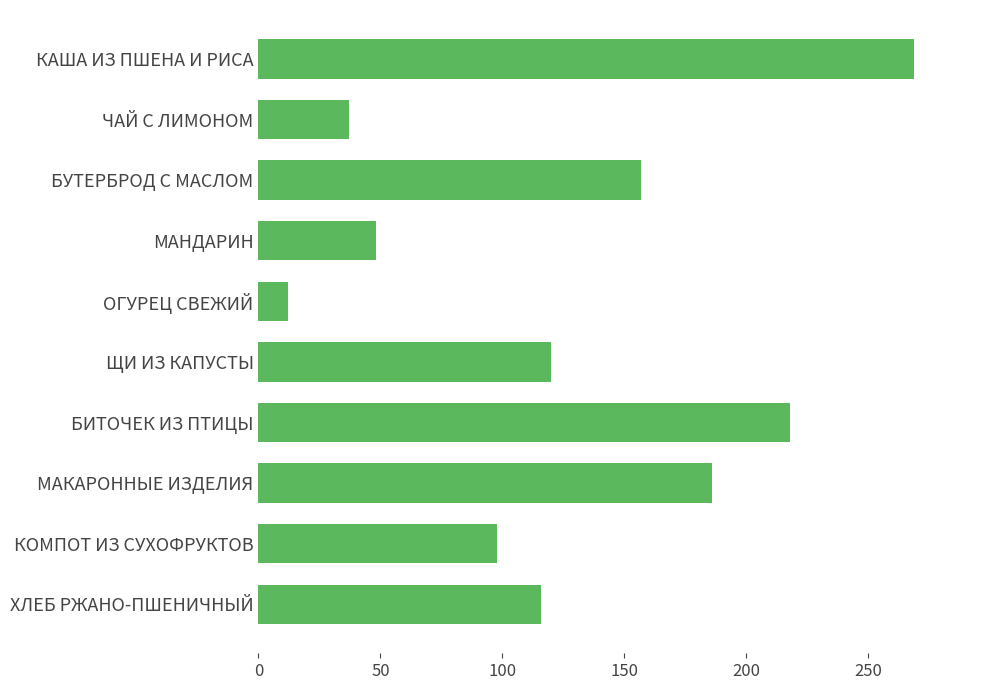

What is the average value?

126